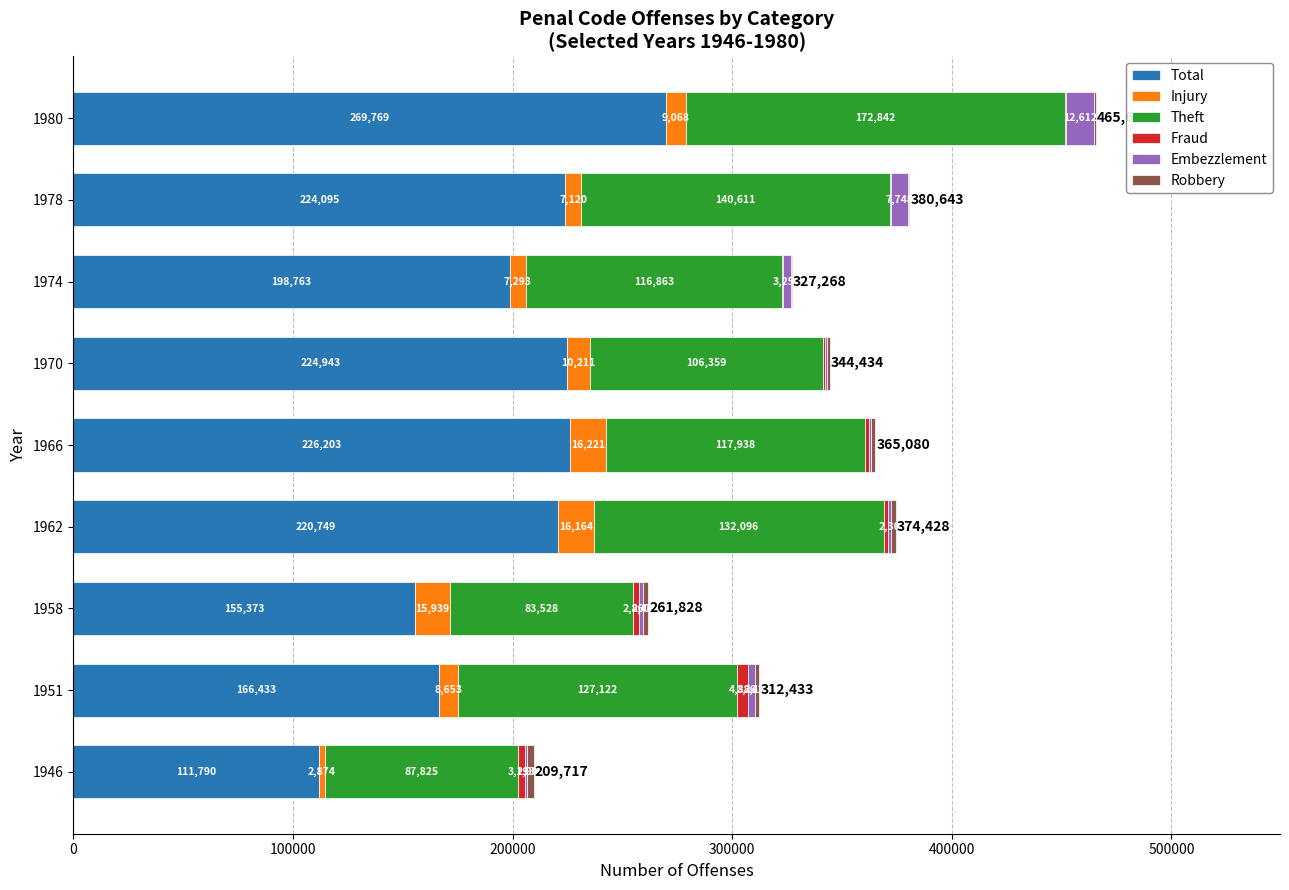

At which label is Total closest to 190779?

1974